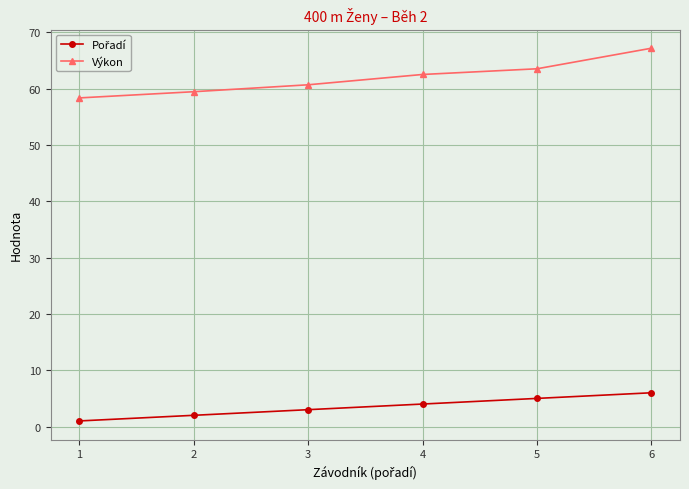

What is the difference between the maximum and second lowest values in the Výkon series?

7.7